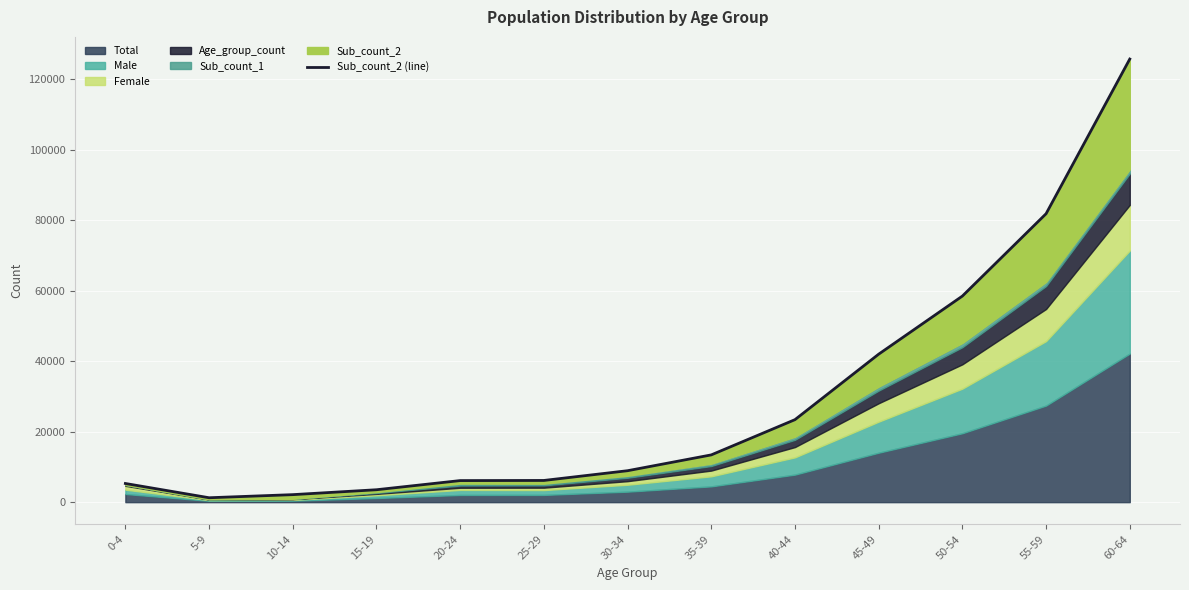

Between 30-34 and 35-39, which is larger?

35-39